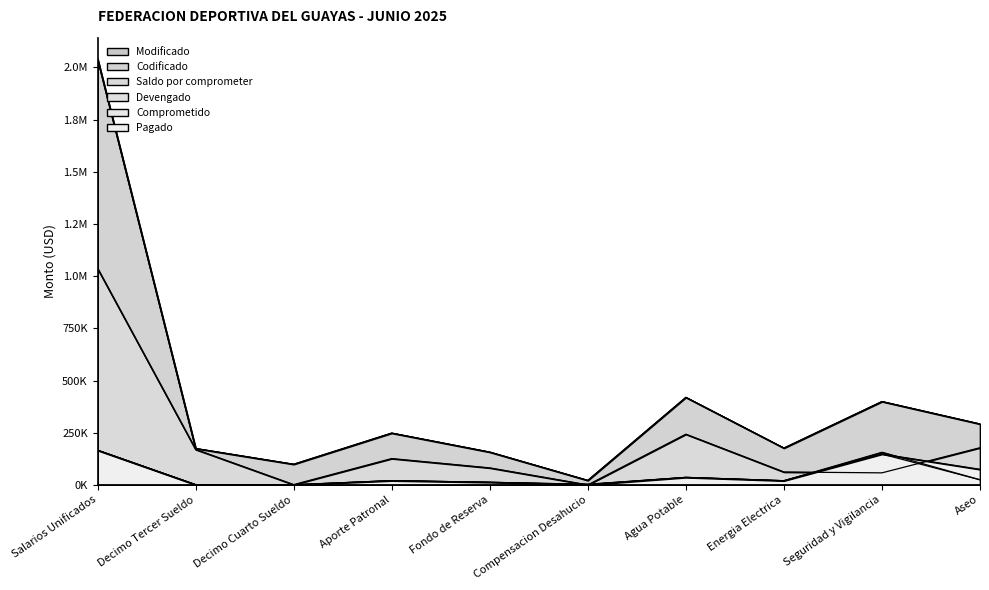

Which series has the largest range (max minus min)?

Modificado